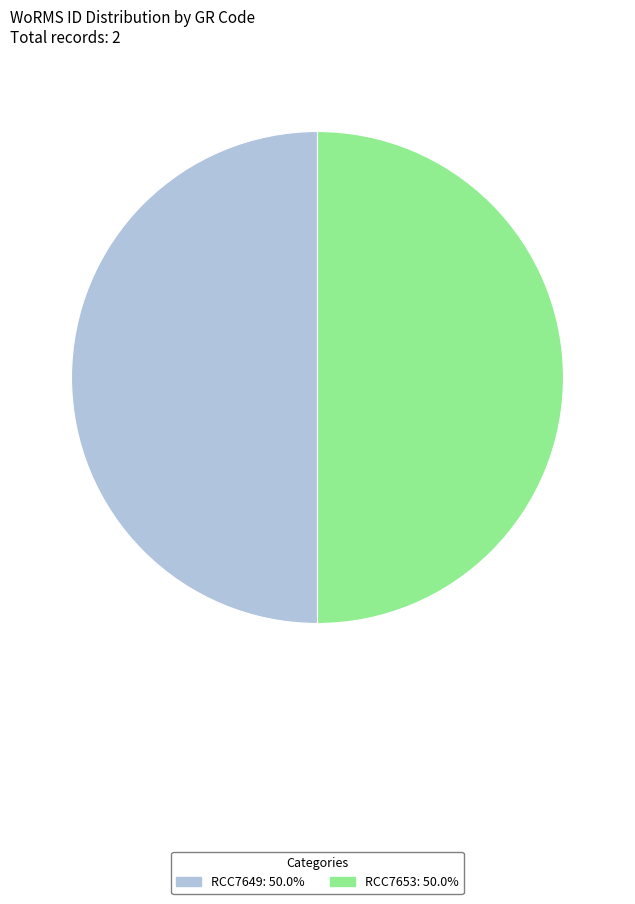

Combined, do RCC7653 and RCC7649 account for over 50%?

Yes